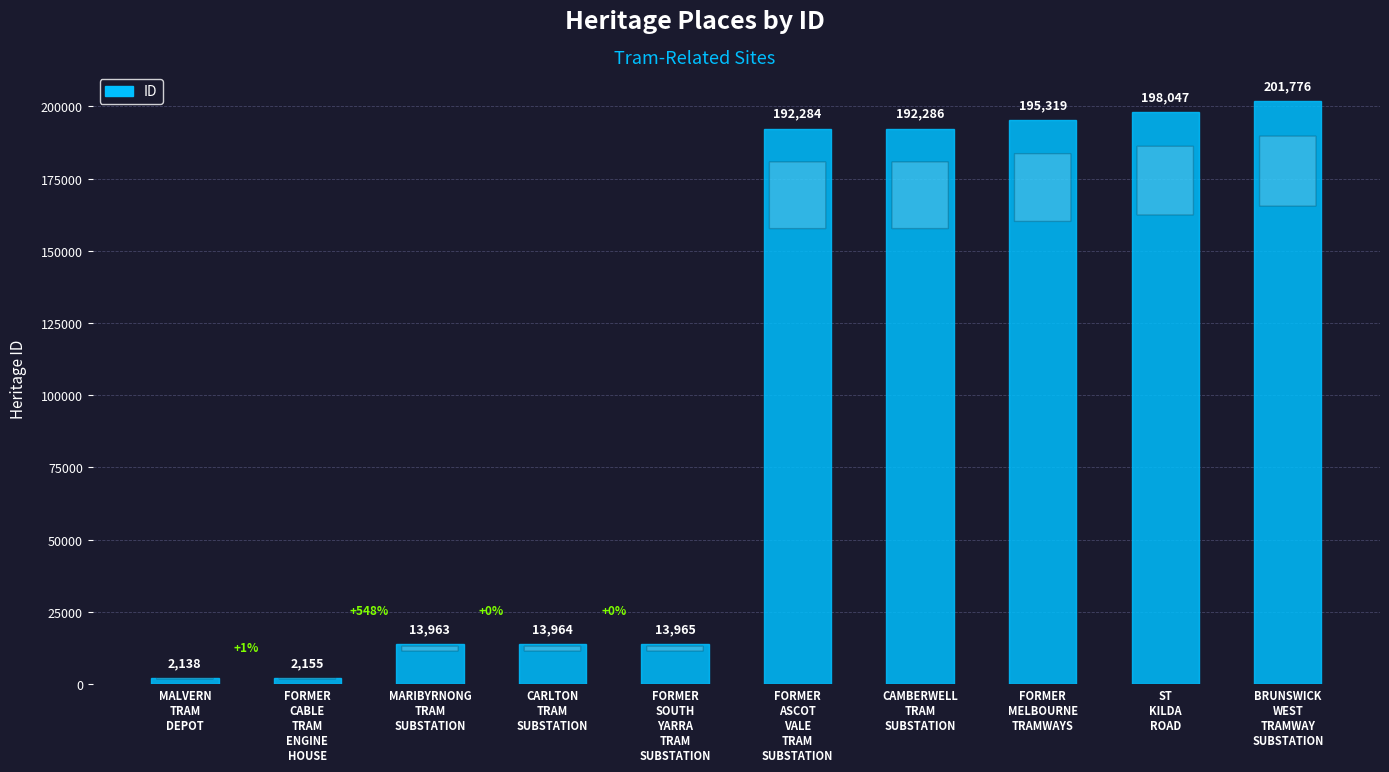

Reading right to left, extract all data points from this chart.

201776	198047	195319	192286	192284	13965	13964	13963	2155	2138